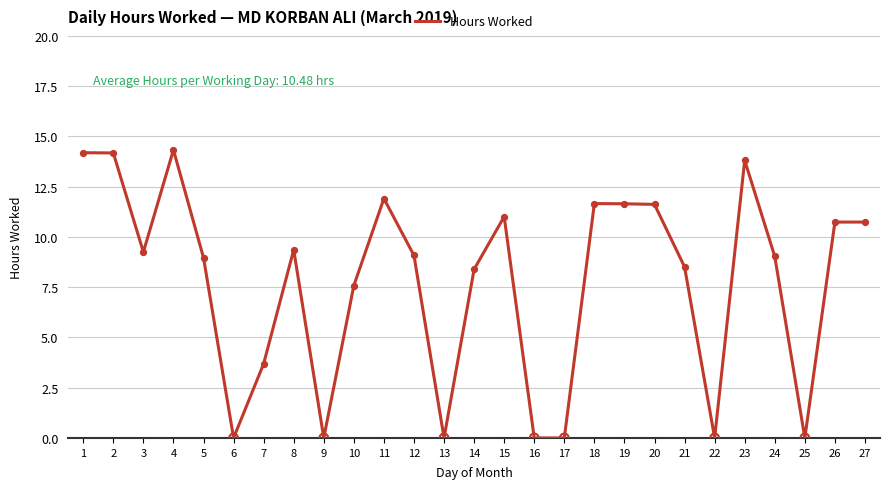

Which has a higher value, 5 or 2?

2